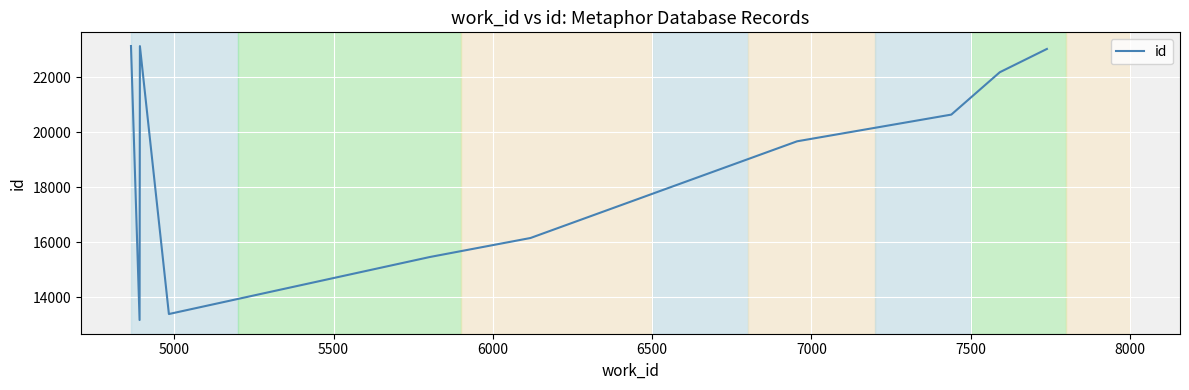

What is the greatest value displayed?

23138